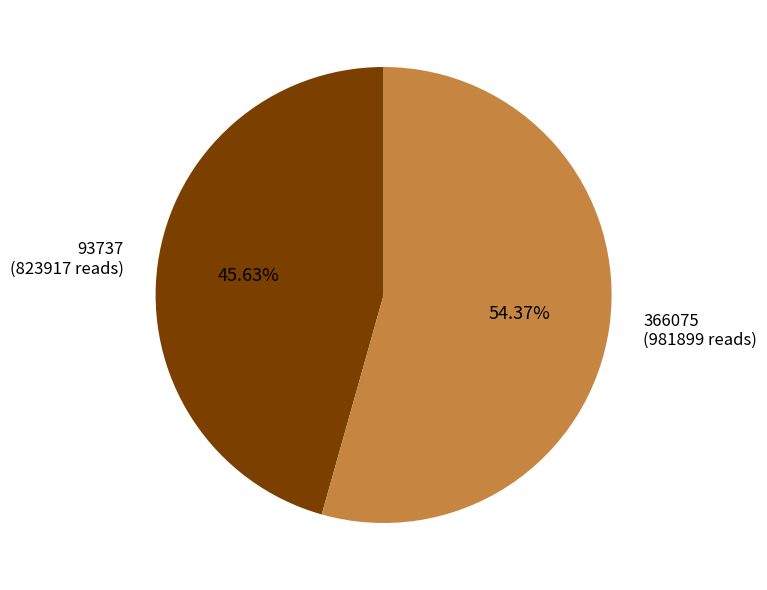

Is it true that 93737 is 46% of the pie?

True